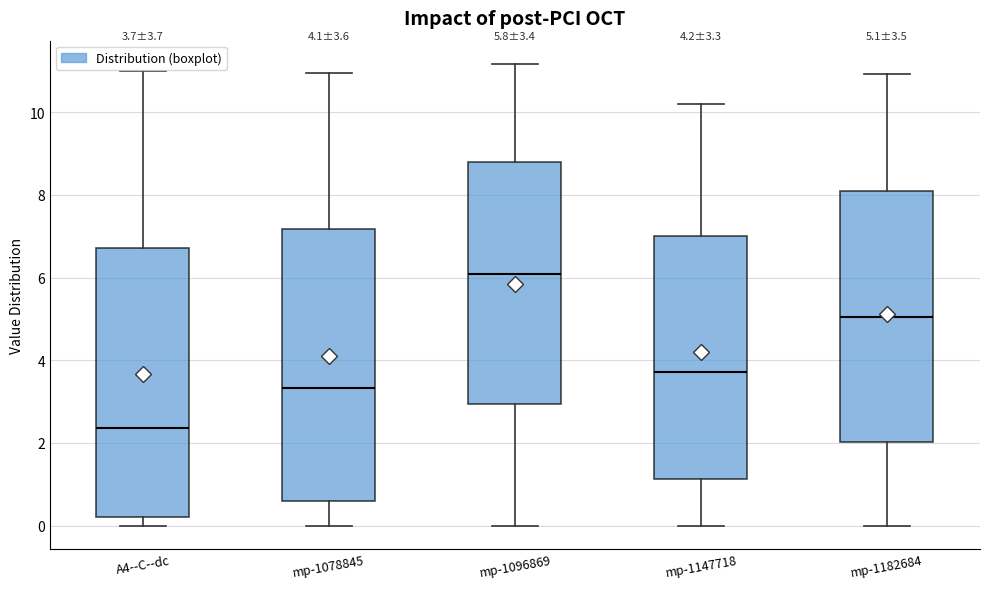

Which box has the lowest median line?

A4--C--dc